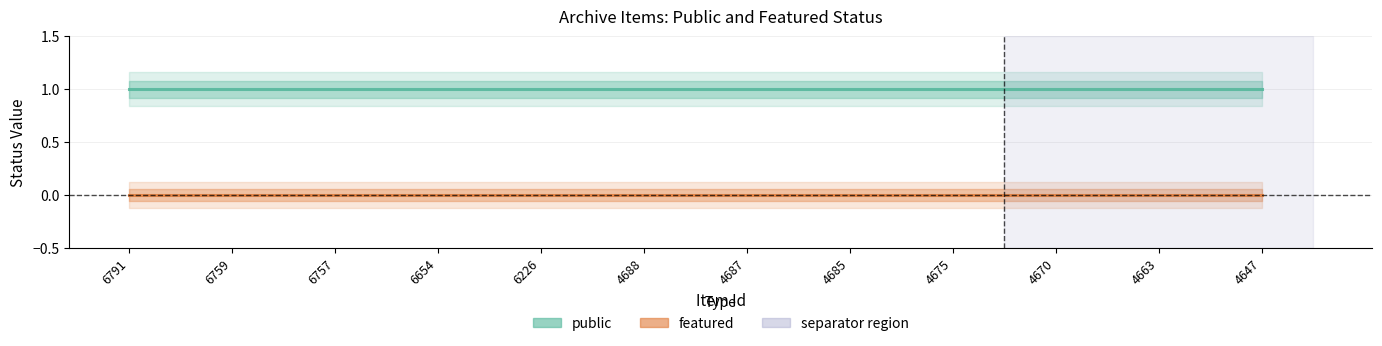

Rank the series at 4688 from highest to lowest value.

public, featured